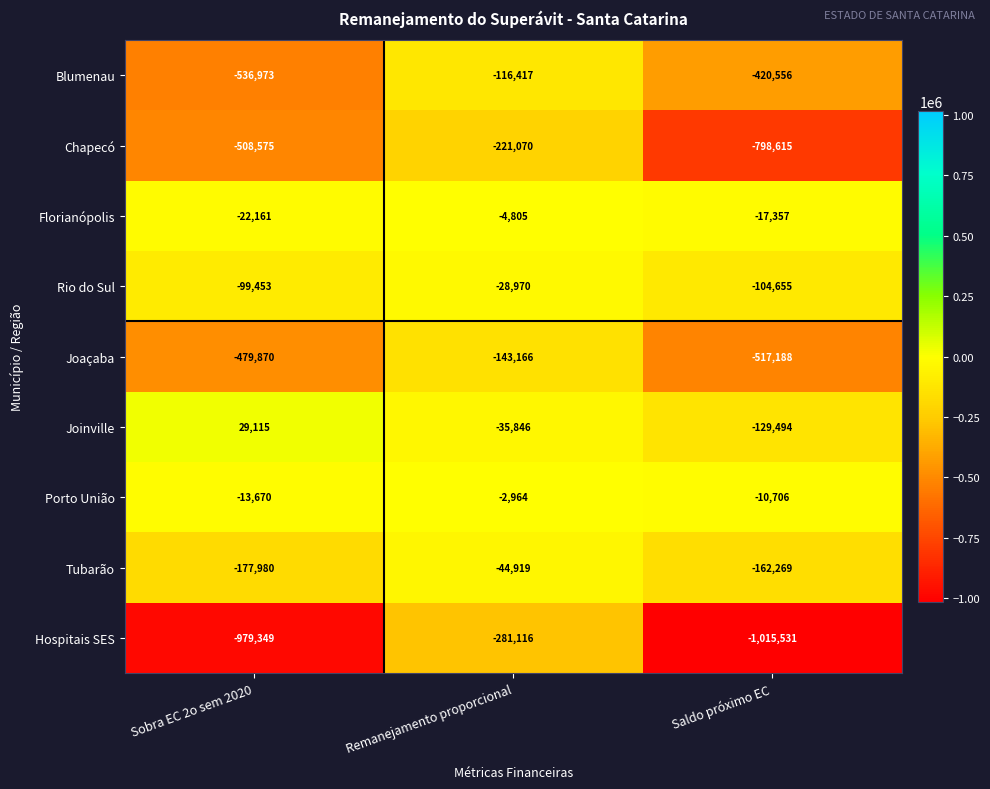

Is it true that Florianópolis equals -4805 at Remanejamento proporcional?

True